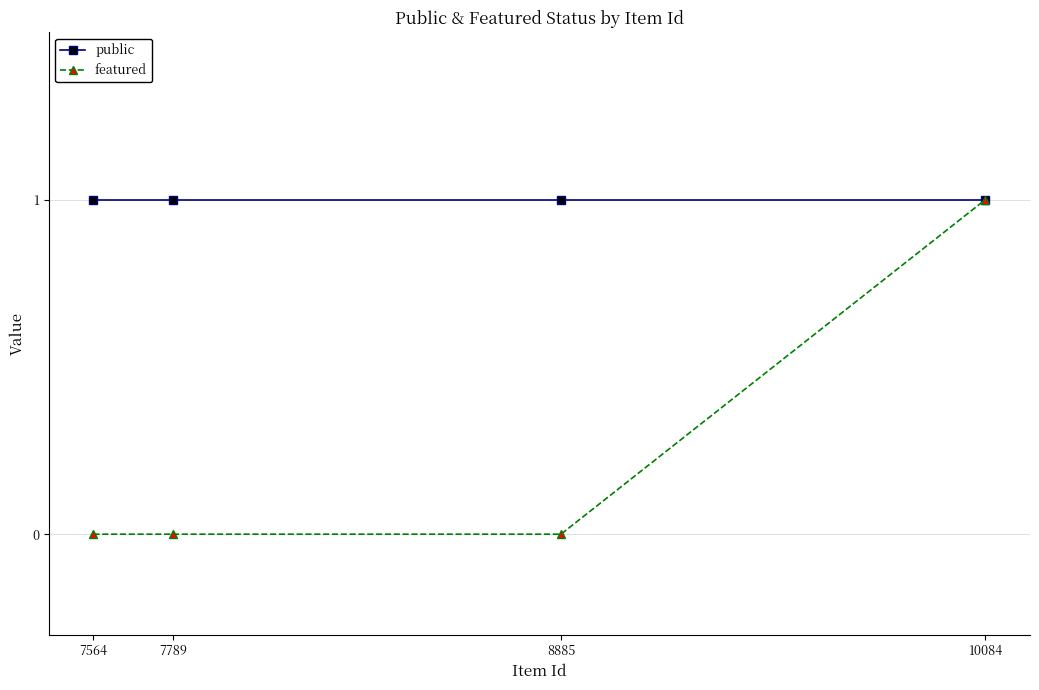

Is it true that featured equals 1 at 7564?

False